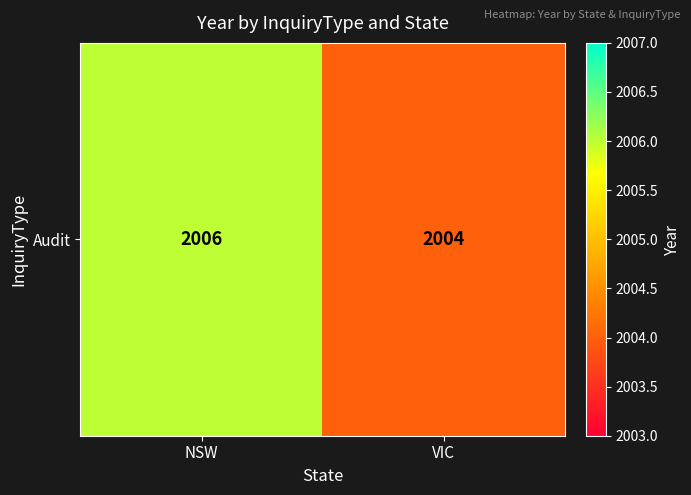

List the labels in order of value, largest first.

NSW, VIC